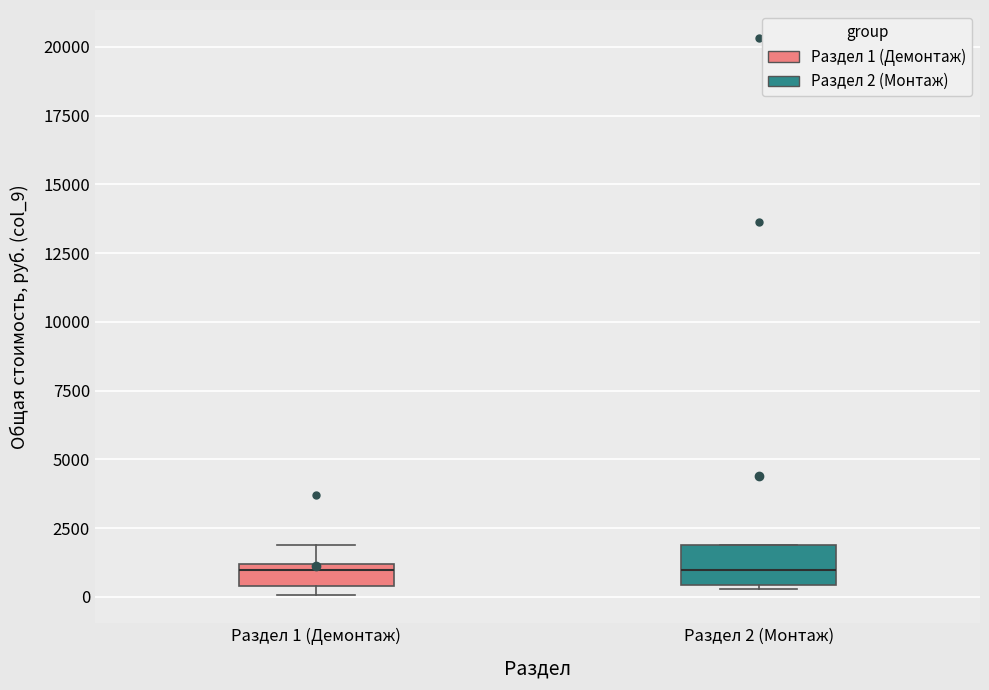

Where is the upper edge of the box for Раздел 1 (Демонтаж) on the y-axis? The values are not printed on the chart, so give them approximately, as read against the axis.

1000